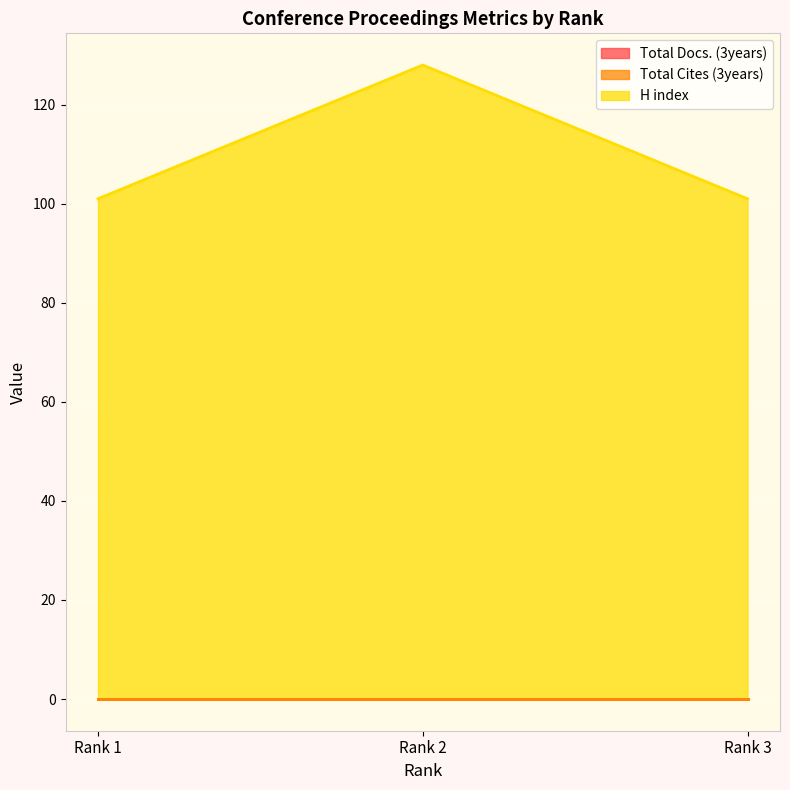

Reading left to right, list all the values displayed in this chart.

Total Docs. (3years): 0	0	0
Total Cites (3years): 0	0	0
H index: 101	128	101